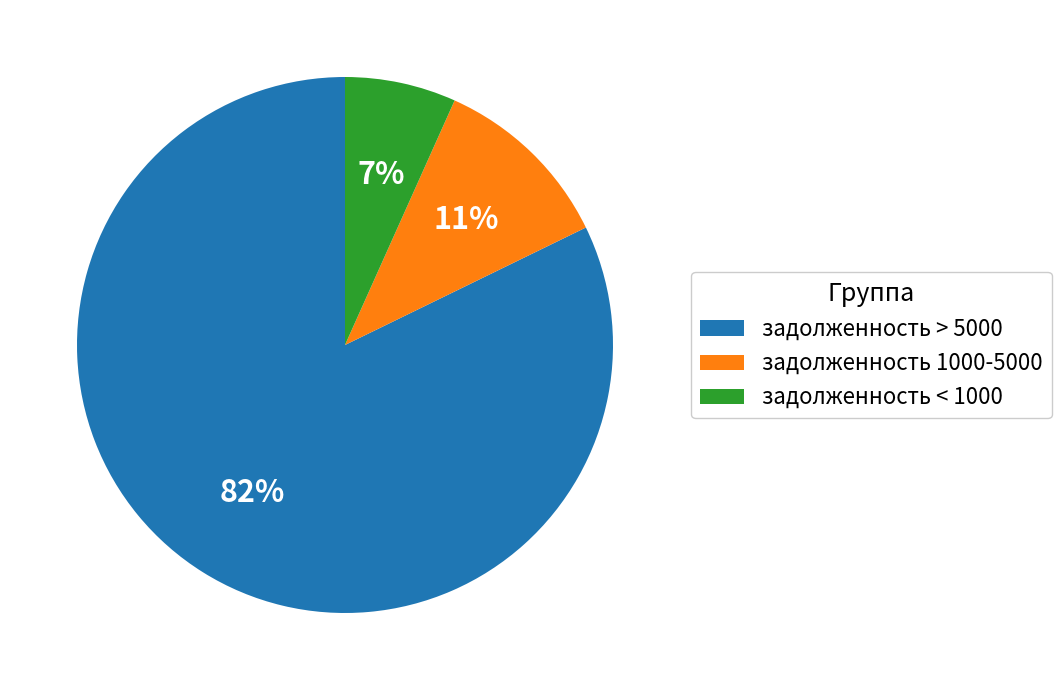

Is there a majority slice in this chart?

Yes